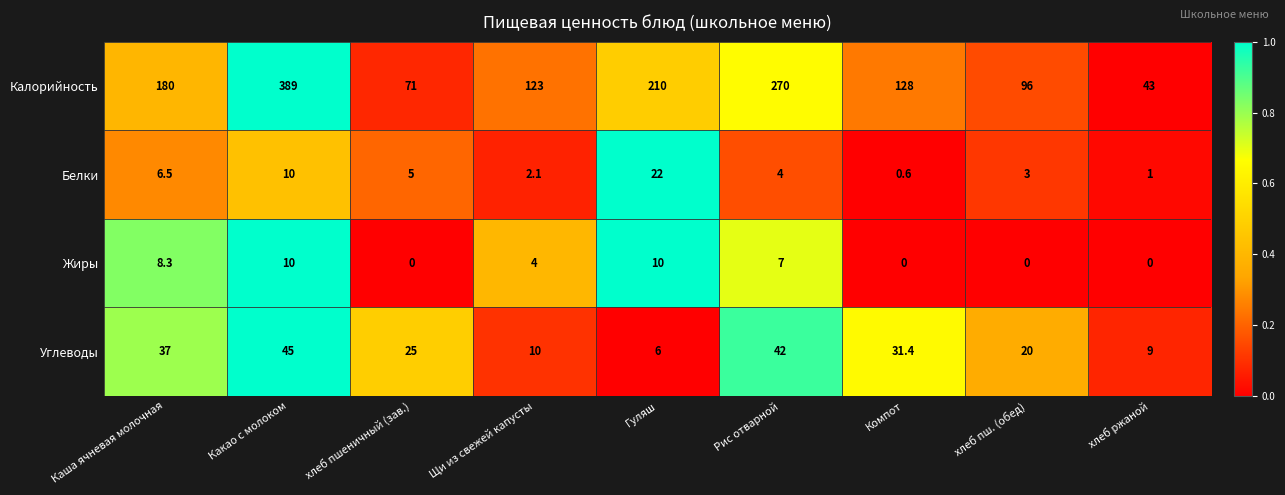

What is the spread (max minus min) of values at Рис отварной?

266.0